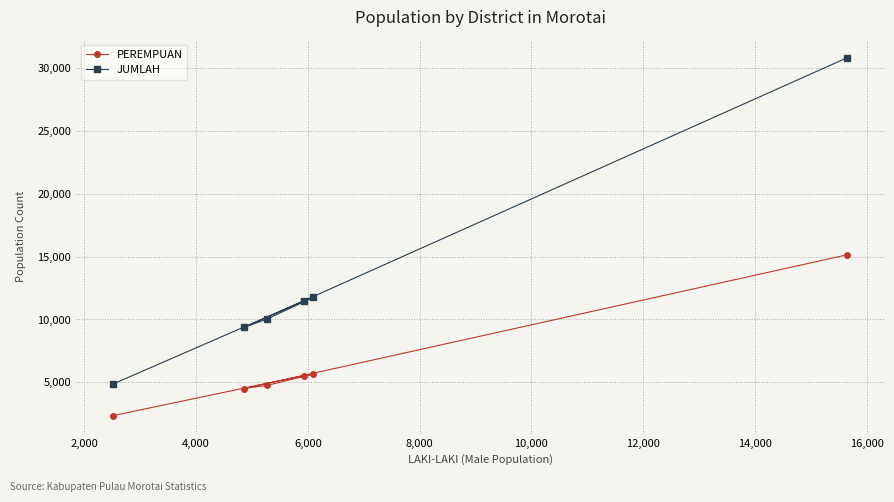

Rank the series by their average value, from highest to lowest.

JUMLAH, PEREMPUAN